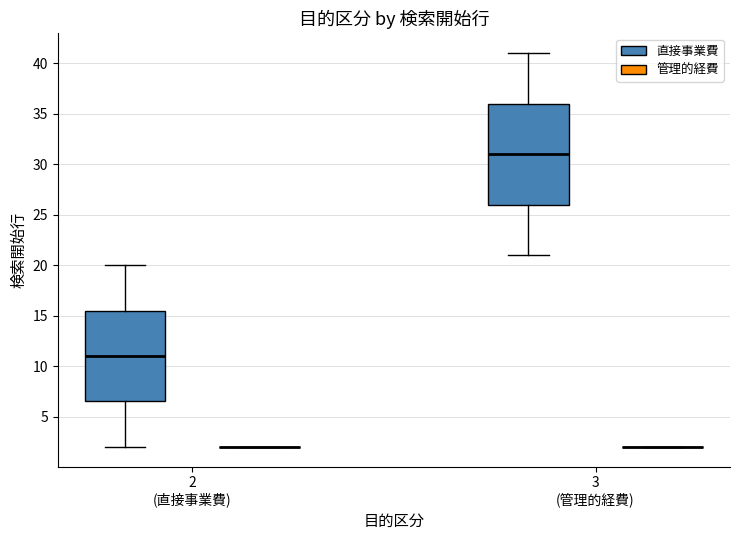

Reading left to right, read every box against the y-axis: the position of its median line, the range the box covers, and the ends of its whiskers. The values are not printed on the chart, so give them approximately, as read against the axis.

2 (直接事業費) (直接事業費): median 11.0, box 6.5 to 15.5, whiskers 2.0 to 20.0
2 (直接事業費) (管理的経費): box collapsed to a line at 2.0, whiskers 2.0 to 2.0
3 (管理的経費) (直接事業費): median 31.0, box 26.0 to 36.0, whiskers 21.0 to 41.0
3 (管理的経費) (管理的経費): box collapsed to a line at 2.0, whiskers 2.0 to 2.0